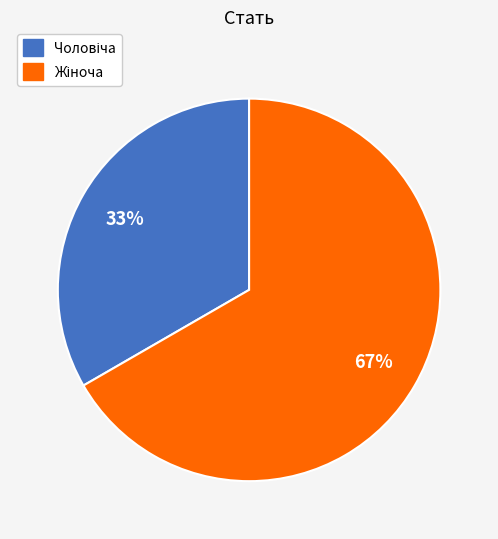

Does any single category account for the majority?

Yes